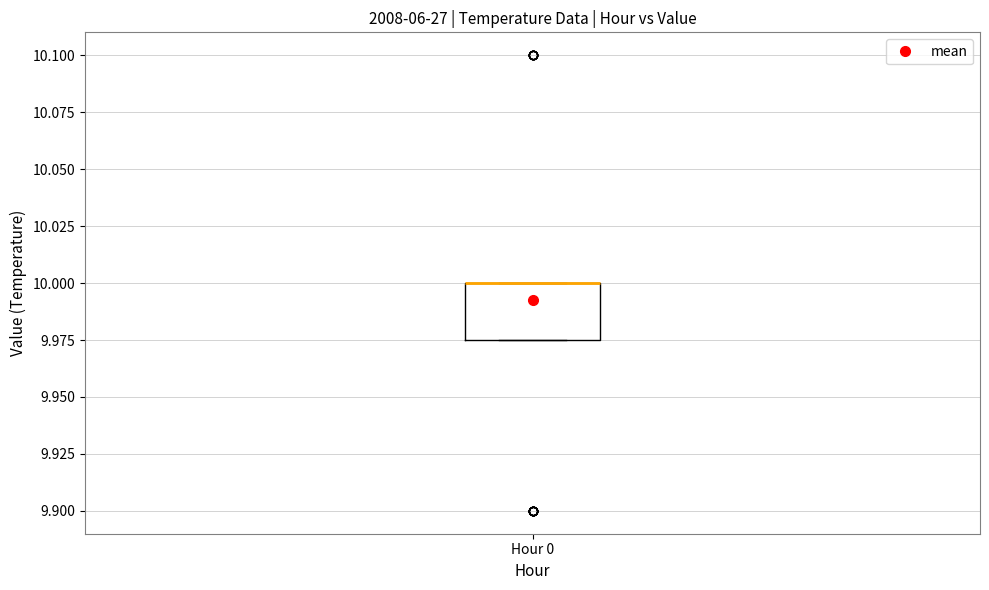

Where is the lower edge of the box for Hour 0 on the y-axis? The values are not printed on the chart, so give them approximately, as read against the axis.

9.975